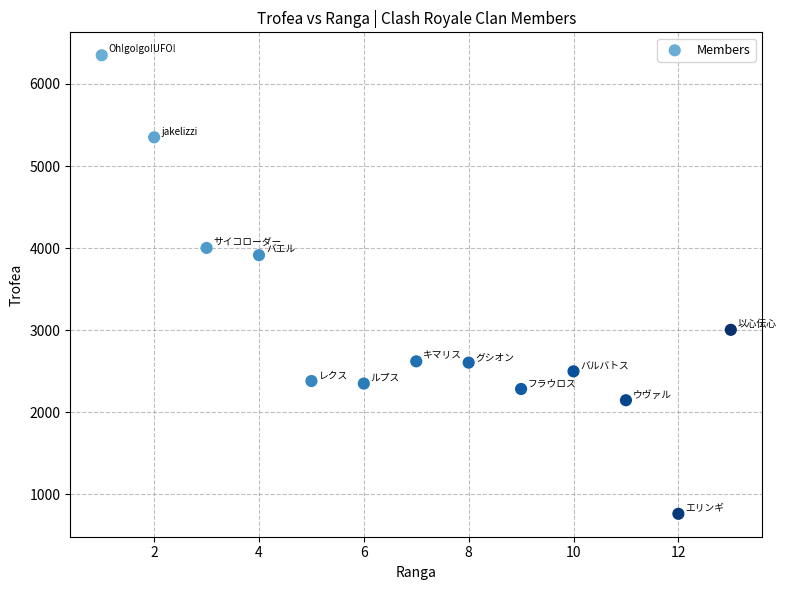

What is the range of Y values (max minus min)?

5588